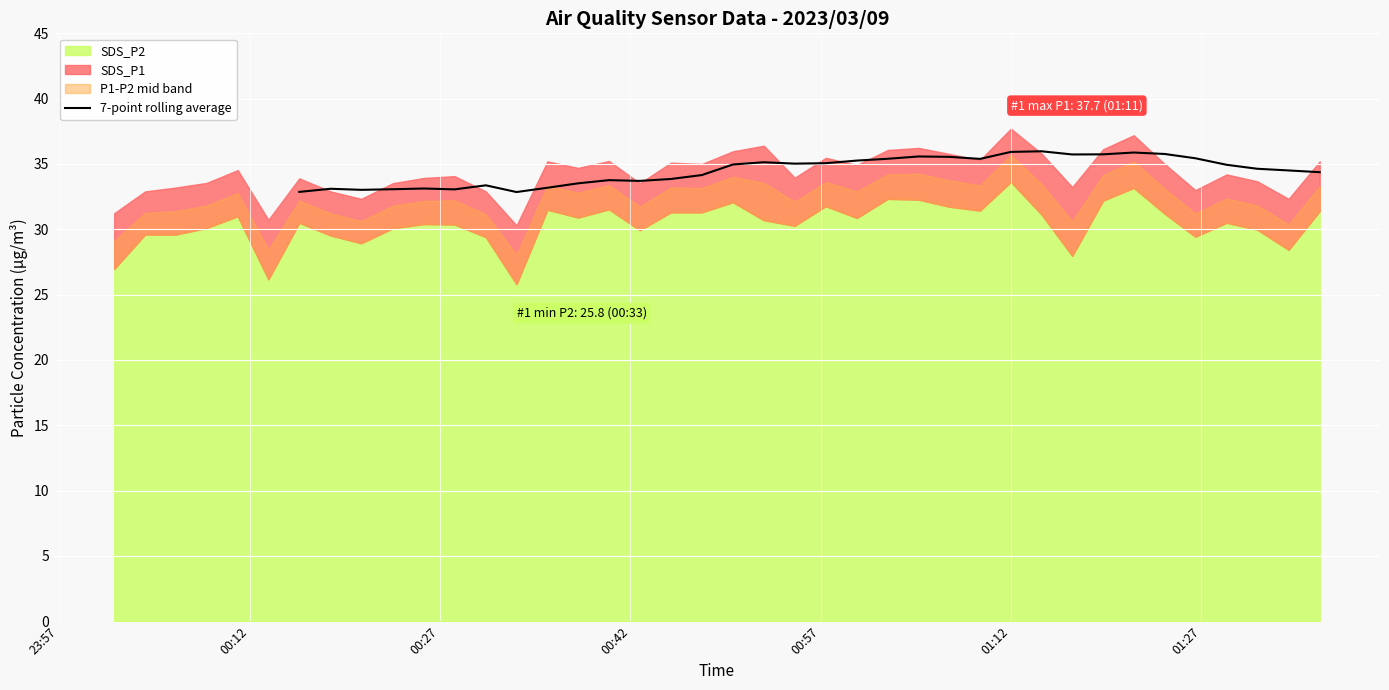

How many lines are shown in the chart?

1